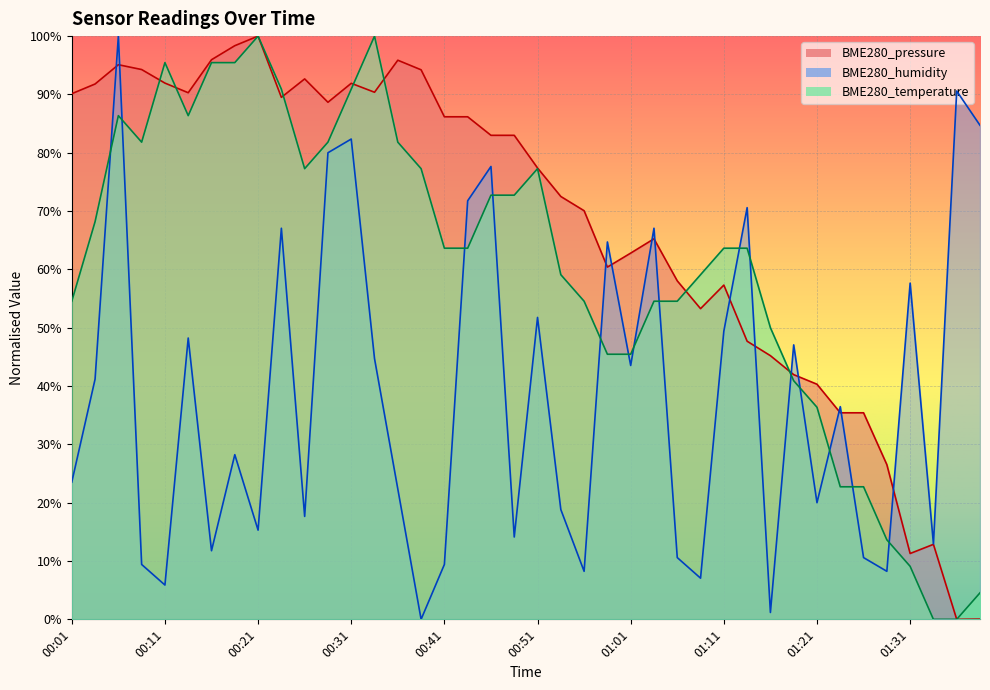

What is the sum of the BME280_humidity values at 00:11 and 00:46?

83.5